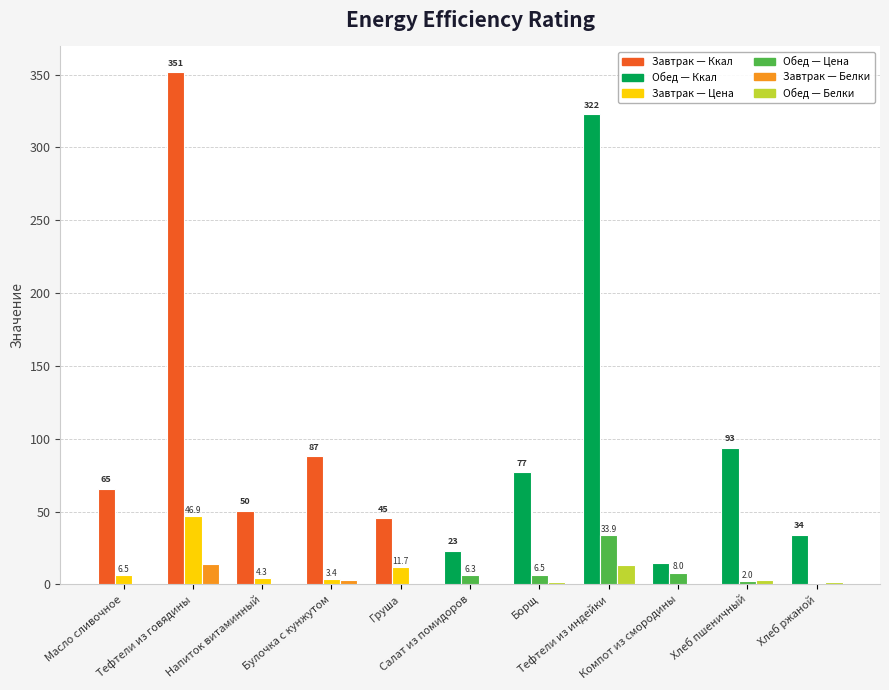

What is the maximum value shown in the chart?

351.7